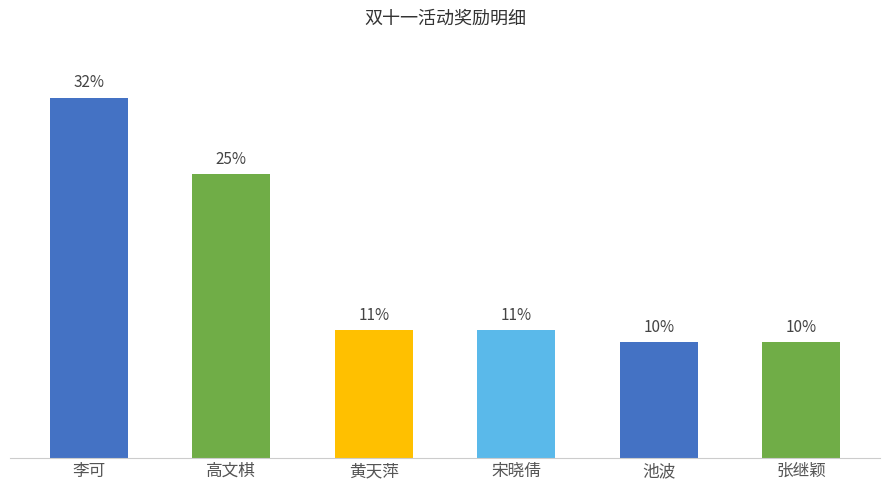

Are the bars horizontal?

No